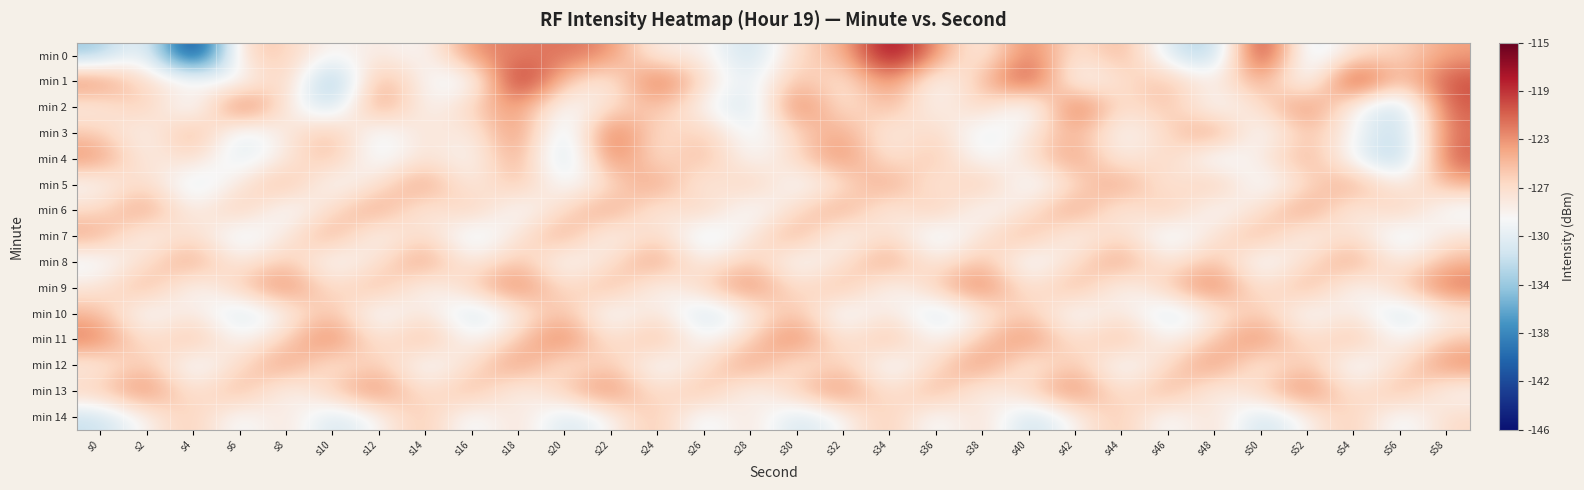

Reading left to right, what are all the values shown in this chart?

min 0: s0=-134.5	s2=-128.1	s4=-146.0	s6=-125.6	s8=-125.5	s10=-129.4	s12=-127.4	s14=-129.7	s16=-122.2	s18=-122.0	s20=-121.2	s22=-122.4	s24=-128.7	s26=-127.7	s28=-133.1	s30=-126.0	s32=-124.7	s34=-115.9	s36=-122.7	s38=-129.1	s40=-120.8	s42=-128.0	s44=-123.4	s46=-131.1	s48=-134.8	s50=-116.2	s52=-132.3	s54=-126.7	s56=-126.3	s58=-123.3
min 1: s0=-121.7	s2=-127.1	s4=-127.5	s6=-130.6	s8=-124.2	s10=-137.0	s12=-122.6	s14=-129.1	s16=-130.9	s18=-116.6	s20=-125.3	s22=-128.4	s24=-119.9	s26=-126.6	s28=-131.2	s30=-124.1	s32=-128.0	s34=-121.4	s36=-129.9	s38=-125.0	s40=-118.4	s42=-130.1	s44=-126.8	s46=-124.3	s48=-128.9	s50=-122.7	s52=-131.5	s54=-117.2	s56=-126.0	s58=-119.8
min 2: s0=-128.2	s2=-124.6	s4=-131.9	s6=-119.4	s8=-127.7	s10=-133.2	s12=-121.9	s14=-129.5	s16=-125.7	s18=-122.3	s20=-130.1	s22=-126.8	s24=-124.5	s26=-128.9	s28=-132.7	s30=-120.2	s32=-128.0	s34=-123.8	s36=-129.4	s38=-125.1	s40=-131.9	s42=-119.5	s44=-127.7	s46=-124.3	s48=-130.1	s50=-126.8	s52=-121.5	s54=-128.9	s56=-133.7	s58=-120.2
min 3: s0=-125.4	s2=-129.6	s4=-122.9	s6=-131.4	s8=-127.7	s10=-124.2	s12=-130.9	s14=-126.5	s16=-128.7	s18=-121.3	s20=-133.1	s22=-119.8	s24=-127.5	s26=-124.9	s28=-130.7	s30=-126.2	s32=-123.0	s34=-128.8	s36=-125.4	s38=-131.1	s40=-127.9	s42=-123.5	s44=-129.7	s46=-126.3	s48=-122.1	s50=-130.8	s52=-124.5	s54=-128.9	s56=-133.7	s58=-121.2
min 4: s0=-122.4	s2=-128.6	s4=-125.9	s6=-131.4	s8=-127.7	s10=-124.2	s12=-130.9	s14=-126.5	s16=-129.7	s18=-122.3	s20=-134.1	s22=-120.8	s24=-127.5	s26=-123.9	s28=-129.7	s30=-126.2	s32=-122.0	s34=-127.8	s36=-124.4	s38=-130.1	s40=-126.9	s42=-122.5	s44=-128.7	s46=-125.3	s48=-131.1	s50=-127.8	s52=-123.5	s54=-129.9	s56=-134.7	s58=-120.2
min 5: s0=-129.4	s2=-125.6	s4=-131.9	s6=-127.4	s8=-123.7	s10=-130.2	s12=-126.9	s14=-122.5	s16=-128.7	s18=-124.3	s20=-130.1	s22=-126.8	s24=-122.5	s26=-128.9	s28=-124.7	s30=-130.2	s32=-127.0	s34=-122.8	s36=-128.4	s38=-124.1	s40=-130.9	s42=-126.5	s44=-122.7	s46=-128.3	s48=-124.1	s50=-130.8	s52=-126.5	s54=-122.9	s56=-128.7	s58=-124.2
min 6: s0=-126.4	s2=-122.6	s4=-128.9	s6=-124.4	s8=-130.7	s10=-126.2	s12=-122.9	s14=-128.5	s16=-124.7	s18=-130.3	s20=-126.1	s22=-122.8	s24=-128.5	s26=-124.9	s28=-130.7	s30=-126.2	s32=-123.0	s34=-128.8	s36=-124.4	s38=-130.1	s40=-126.9	s42=-122.5	s44=-128.7	s46=-124.3	s48=-130.1	s50=-126.8	s52=-122.5	s54=-128.9	s56=-124.7	s58=-130.2
min 7: s0=-123.4	s2=-129.6	s4=-125.9	s6=-131.4	s8=-127.7	s10=-123.2	s12=-129.9	s14=-125.5	s16=-131.7	s18=-127.3	s20=-123.1	s22=-129.8	s24=-125.5	s26=-131.9	s28=-127.7	s30=-123.2	s32=-130.0	s34=-125.8	s36=-131.4	s38=-127.1	s40=-123.9	s42=-129.5	s44=-125.7	s46=-131.3	s48=-127.1	s50=-123.8	s52=-129.5	s54=-125.9	s56=-131.7	s58=-127.2
min 8: s0=-130.4	s2=-126.6	s4=-122.9	s6=-128.4	s8=-124.7	s10=-130.2	s12=-126.9	s14=-122.5	s16=-128.7	s18=-124.3	s20=-130.1	s22=-126.8	s24=-122.5	s26=-128.9	s28=-124.7	s30=-130.2	s32=-127.0	s34=-122.8	s36=-128.4	s38=-124.1	s40=-130.9	s42=-126.5	s44=-122.7	s46=-128.3	s48=-124.1	s50=-130.8	s52=-126.5	s54=-122.9	s56=-128.7	s58=-124.2
min 9: s0=-127.4	s2=-123.6	s4=-129.9	s6=-125.4	s8=-121.7	s10=-127.2	s12=-123.9	s14=-129.5	s16=-125.7	s18=-121.3	s20=-127.1	s22=-123.8	s24=-129.5	s26=-125.9	s28=-121.7	s30=-127.2	s32=-124.0	s34=-129.8	s36=-125.4	s38=-121.1	s40=-127.9	s42=-123.5	s44=-129.7	s46=-125.3	s48=-121.1	s50=-127.8	s52=-123.5	s54=-129.9	s56=-125.7	s58=-121.2
min 10: s0=-124.4	s2=-130.6	s4=-126.9	s6=-132.4	s8=-128.7	s10=-124.2	s12=-130.9	s14=-126.5	s16=-132.7	s18=-128.3	s20=-124.1	s22=-130.8	s24=-126.5	s26=-132.9	s28=-128.7	s30=-124.2	s32=-131.0	s34=-126.8	s36=-132.4	s38=-128.1	s40=-124.9	s42=-130.5	s44=-126.7	s46=-132.3	s48=-128.1	s50=-124.8	s52=-130.5	s54=-126.9	s56=-132.7	s58=-128.2
min 11: s0=-121.4	s2=-127.6	s4=-123.9	s6=-129.4	s8=-125.7	s10=-121.2	s12=-127.9	s14=-123.5	s16=-129.7	s18=-125.3	s20=-121.1	s22=-127.8	s24=-123.5	s26=-129.9	s28=-125.7	s30=-121.2	s32=-128.0	s34=-123.8	s36=-129.4	s38=-125.1	s40=-121.9	s42=-127.5	s44=-123.7	s46=-129.3	s48=-125.1	s50=-121.8	s52=-127.5	s54=-123.9	s56=-129.7	s58=-125.2
min 12: s0=-128.4	s2=-124.6	s4=-130.9	s6=-126.4	s8=-122.7	s10=-128.2	s12=-124.9	s14=-130.5	s16=-126.7	s18=-122.3	s20=-128.1	s22=-124.8	s24=-130.5	s26=-126.9	s28=-122.7	s30=-128.2	s32=-125.0	s34=-130.8	s36=-126.4	s38=-122.1	s40=-128.9	s42=-124.5	s44=-130.7	s46=-126.3	s48=-122.1	s50=-128.8	s52=-124.5	s54=-130.9	s56=-126.7	s58=-122.2
min 13: s0=-125.4	s2=-121.6	s4=-127.9	s6=-123.4	s8=-129.7	s10=-125.2	s12=-121.9	s14=-127.5	s16=-123.7	s18=-129.3	s20=-125.1	s22=-121.8	s24=-127.5	s26=-123.9	s28=-129.7	s30=-125.2	s32=-122.0	s34=-127.8	s36=-123.4	s38=-129.1	s40=-125.9	s42=-121.5	s44=-127.7	s46=-123.3	s48=-129.1	s50=-125.8	s52=-121.5	s54=-127.9	s56=-123.7	s58=-129.2
min 14: s0=-132.4	s2=-128.6	s4=-124.9	s6=-130.4	s8=-126.7	s10=-132.2	s12=-128.9	s14=-124.5	s16=-130.7	s18=-126.3	s20=-132.1	s22=-128.8	s24=-124.5	s26=-130.9	s28=-126.7	s30=-132.2	s32=-129.0	s34=-124.8	s36=-130.4	s38=-126.1	s40=-132.9	s42=-128.5	s44=-124.7	s46=-130.3	s48=-126.1	s50=-132.8	s52=-128.5	s54=-124.9	s56=-130.7	s58=-126.2